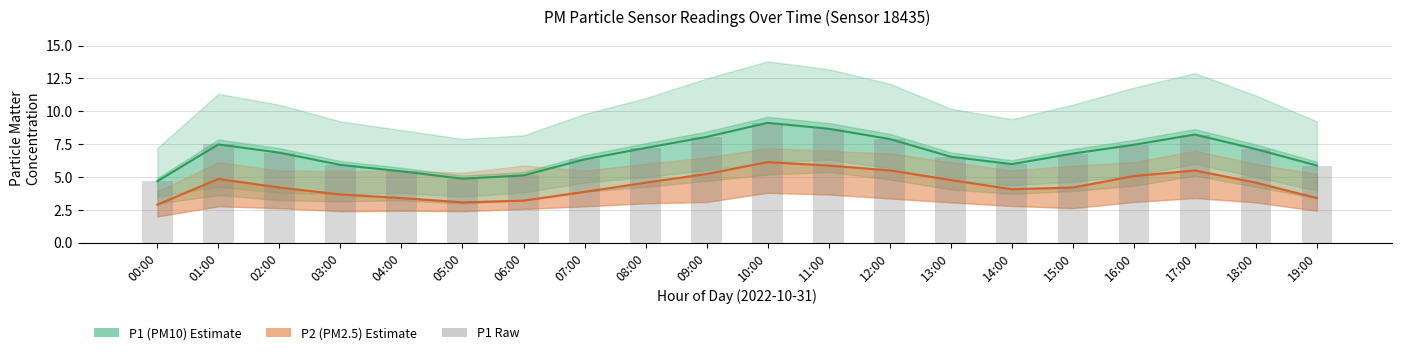

Read the P1 (PM10 Estimate) value at 03:00.

5.9